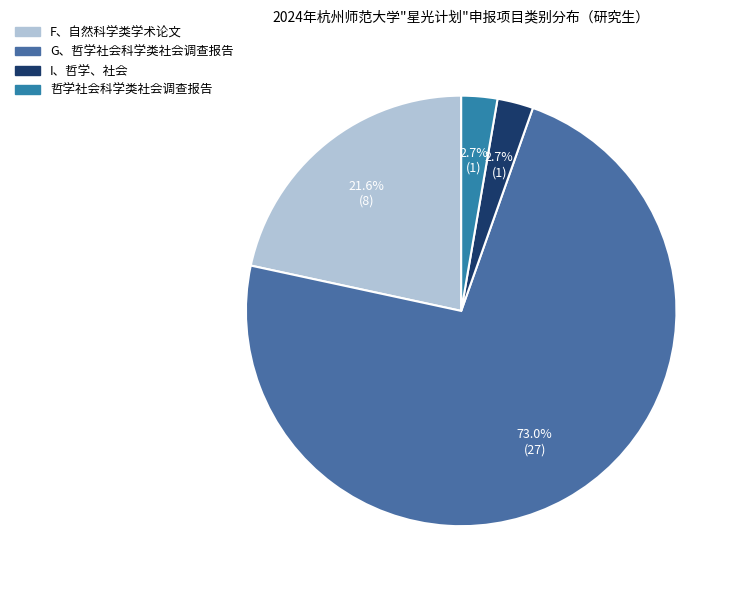

How many slices are in this pie chart?

4